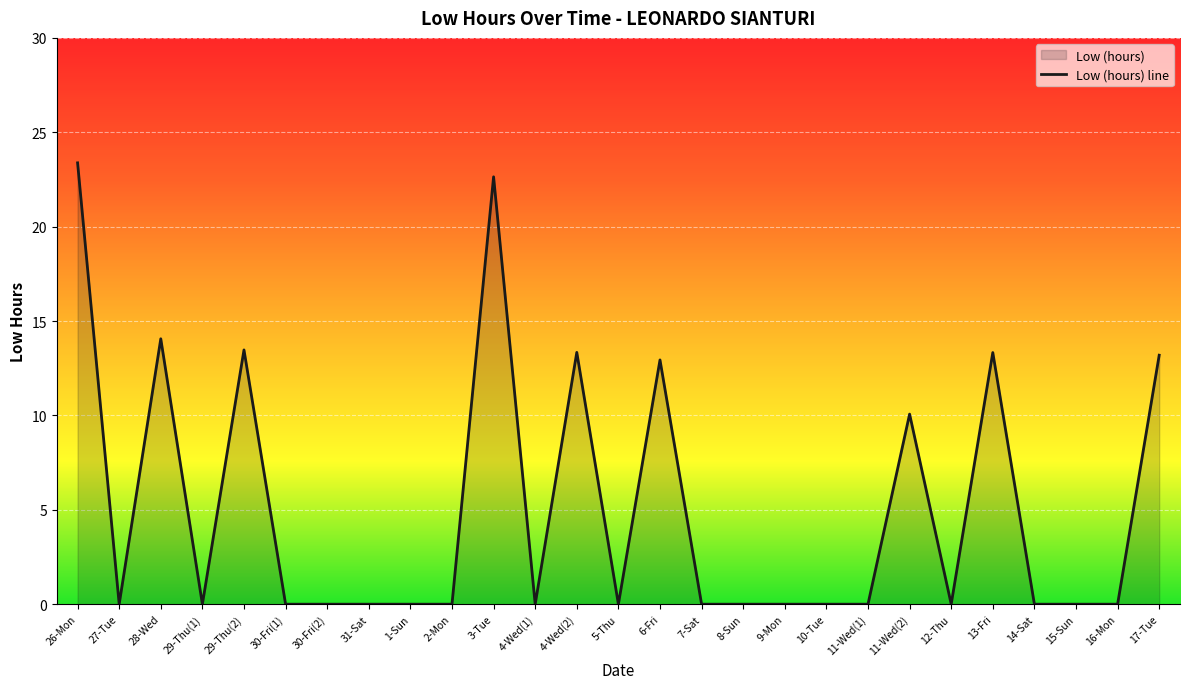

How many distinct data groups are displayed?

1